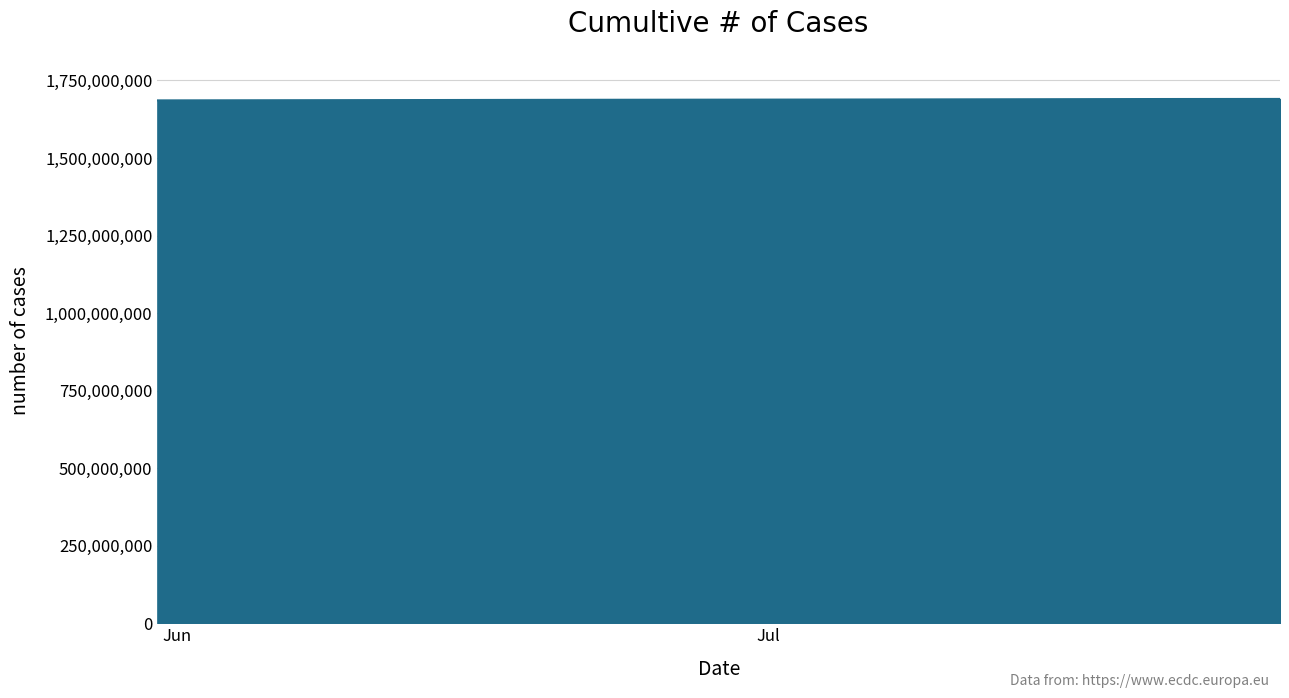

What is the smallest value displayed?

1685787519